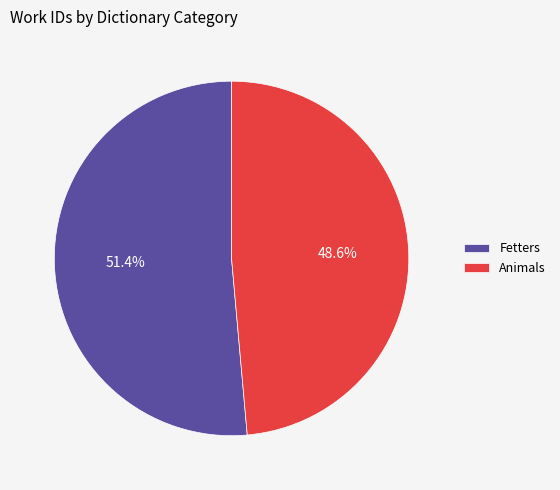

To the nearest percent, what is the combined percentage of Fetters and Animals?

100%